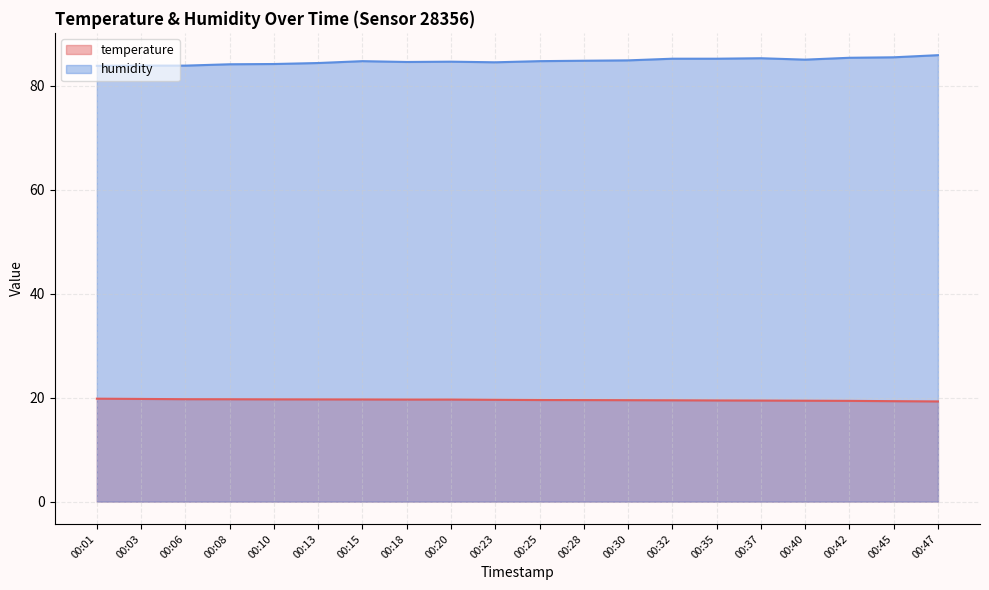

Reading right to left, list all the values displayed in this chart.

temperature: 19.3	19.3	19.4	19.4	19.4	19.5	19.5	19.5	19.5	19.5	19.6	19.6	19.6	19.6	19.7	19.7	19.7	19.7	19.8	19.8
humidity: 85.9	85.5	85.4	85.0	85.3	85.2	85.2	84.9	84.8	84.7	84.5	84.6	84.6	84.7	84.4	84.2	84.1	83.9	83.9	83.8